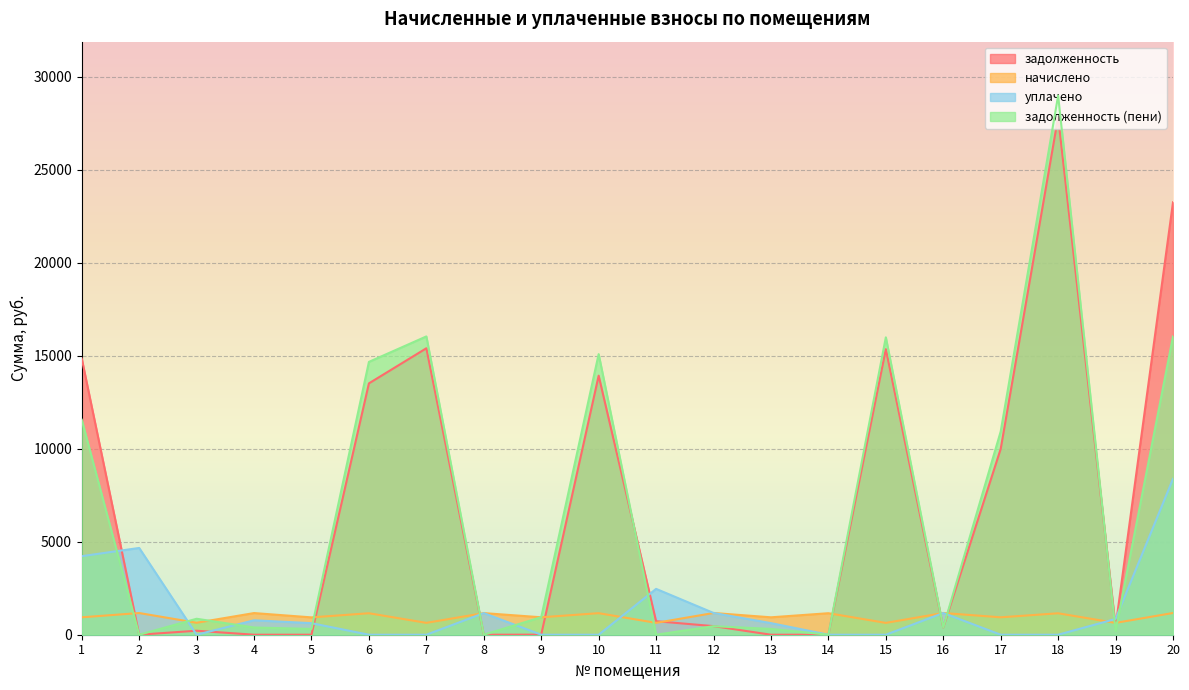

At how many categories does at least one series exceed 7934?

8